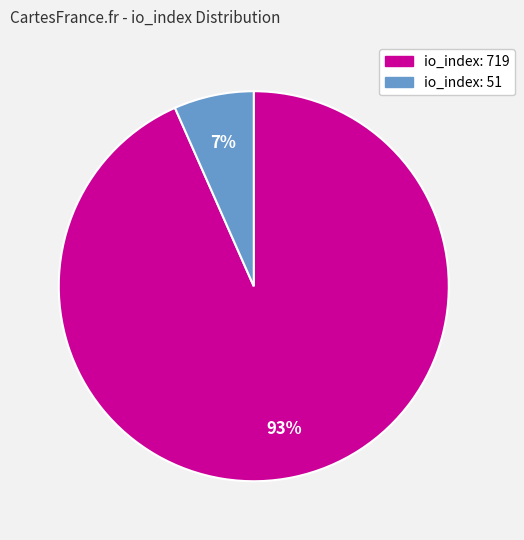

Which slice is the largest?

io_index: 719